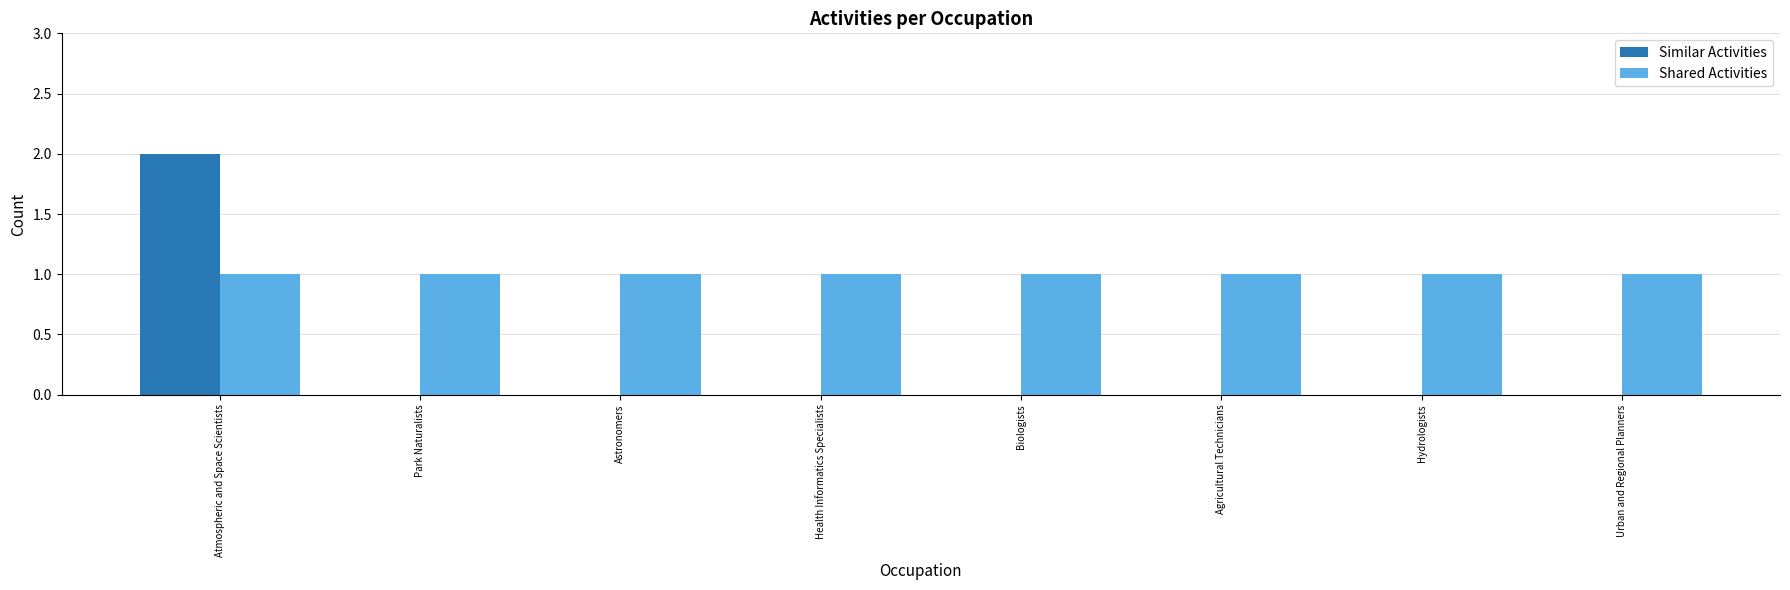

Is the value of Similar Activities at Hydrologists greater than the value of Shared Activities at Agricultural Technicians?

No